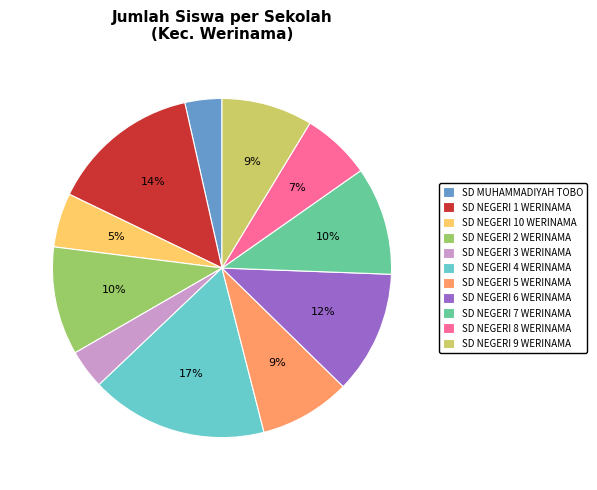

To the nearest percent, what portion does SD NEGERI 9 WERINAMA represent?

9%